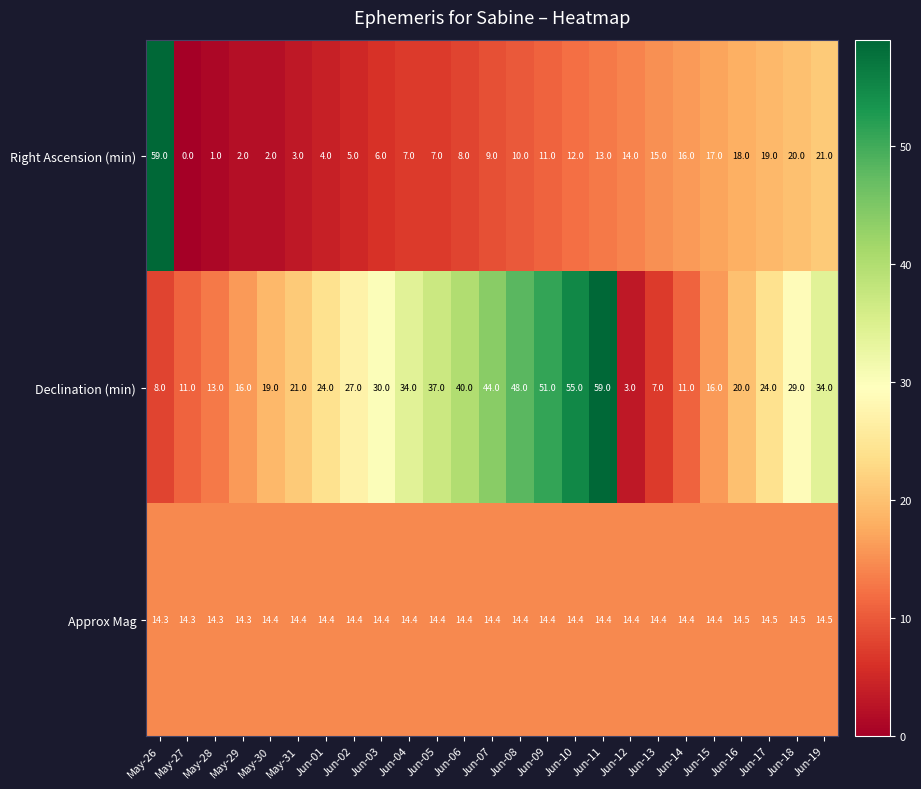

The value of Declination (min) at Jun-05 is 60.0. True or false?

False